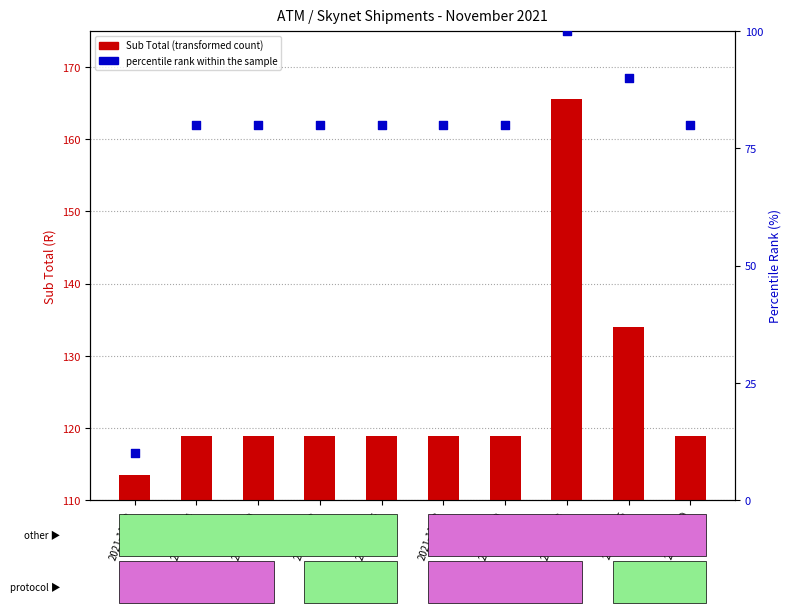

Which series reaches the minimum Y coordinate?

percentile rank within the sample